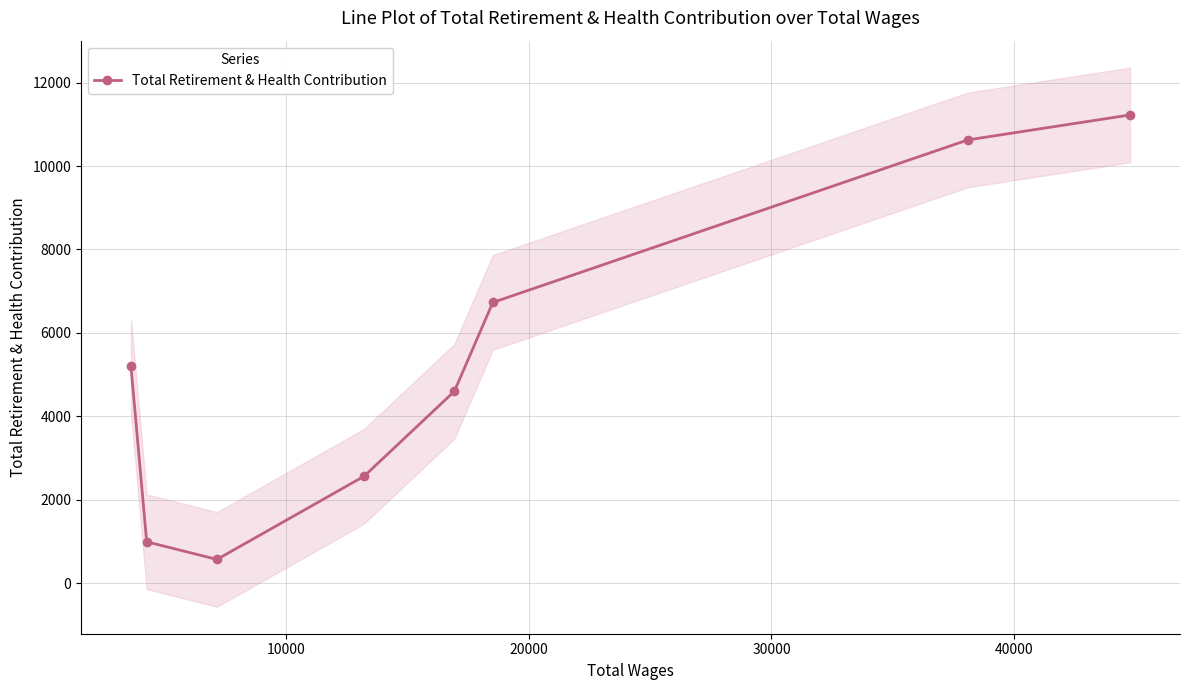

What is the smallest value displayed?

569